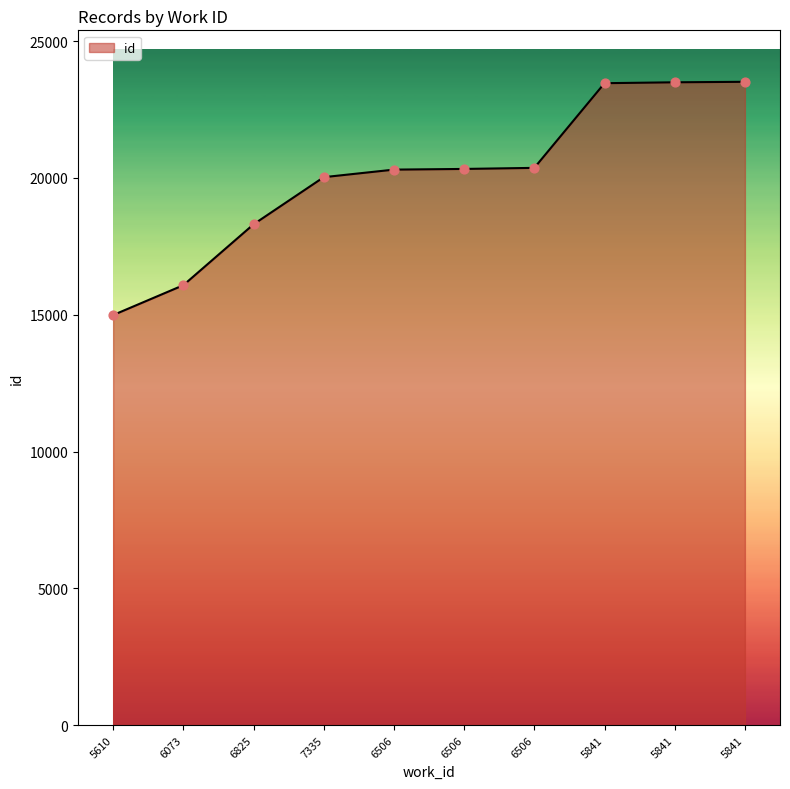

What is the change in value from 6506 to 5841?

+3166